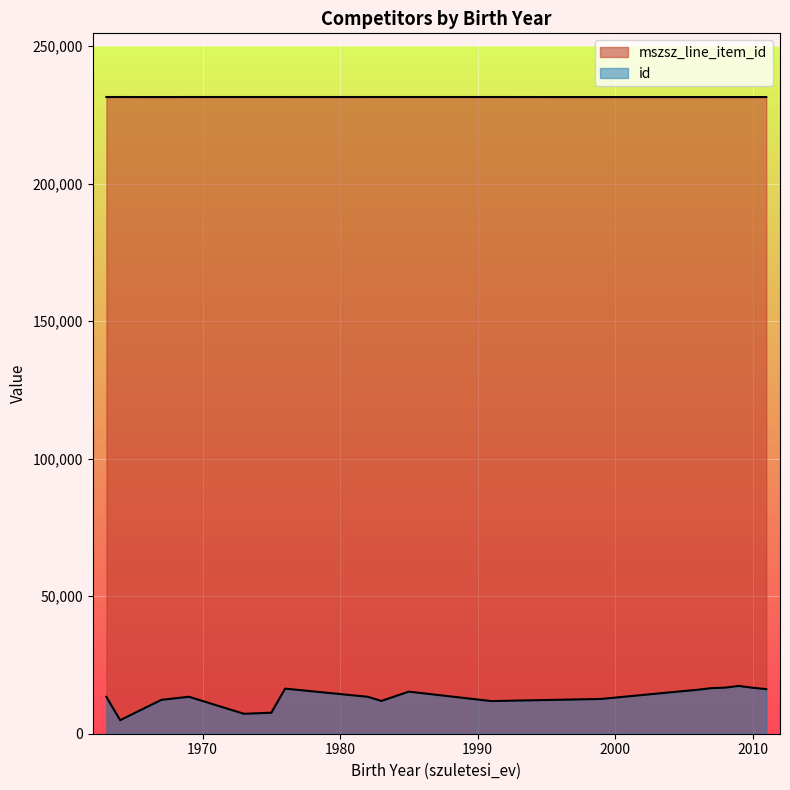

How many data points does each series have?

33